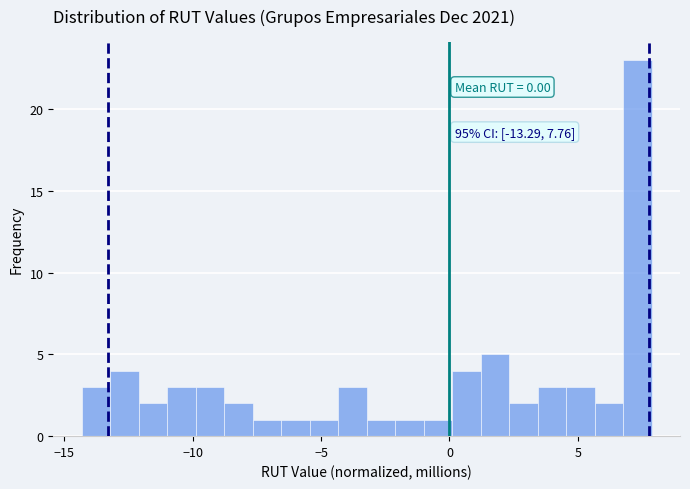

Around what value on the x-axis is the tallest bar? Give the approximate position of its centre, as read against the axis.

7.5